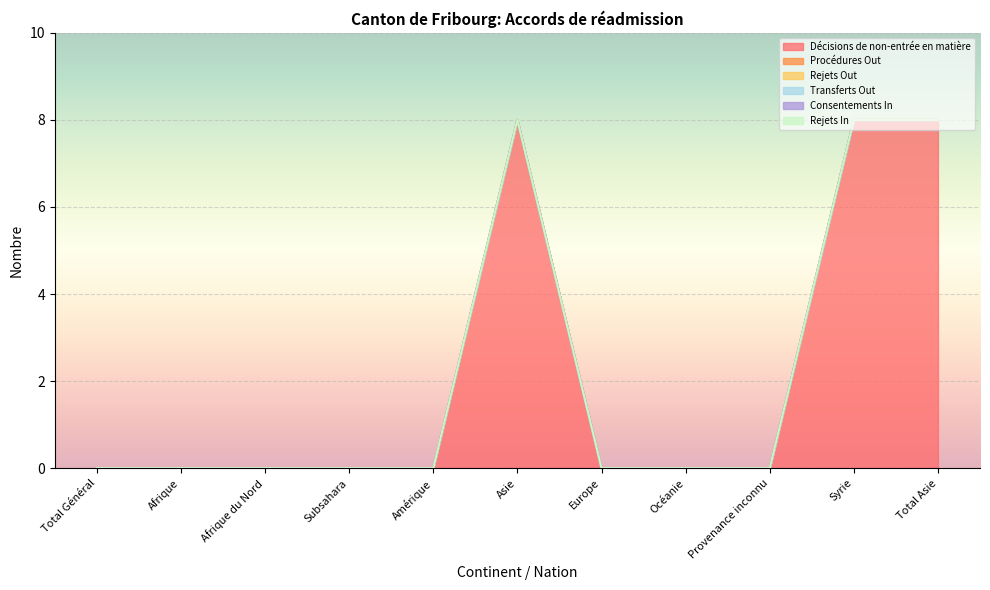

Between Afrique and Total Asie, which series saw the biggest shift?

Décisions de non-entrée en matière (col_7)